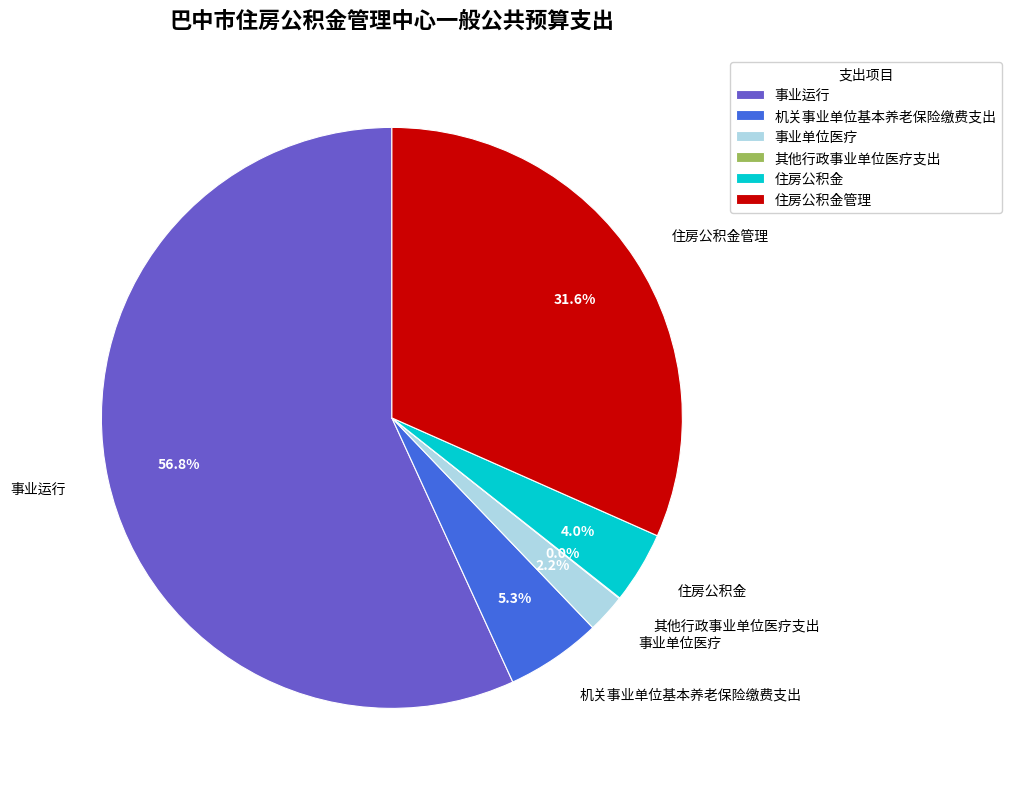

Which category has the biggest portion of the pie?

事业运行